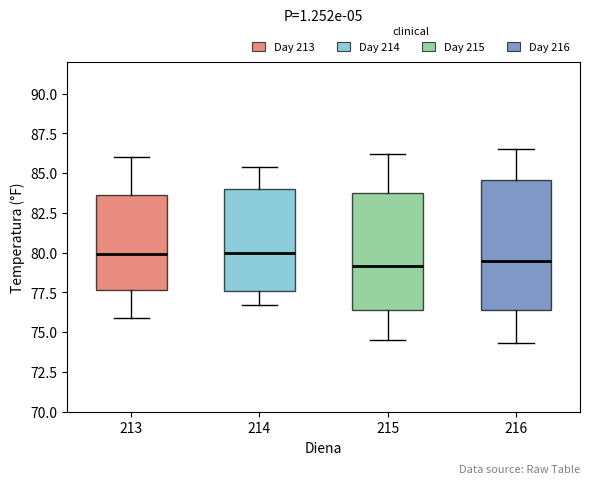

Reading left to right, transcribe this box plot: for each box, give where its median line is, the range the box spans, and where its two whiskers end, as read against the y-axis. The values are not printed on the chart, so give them approximately, as read against the axis.

213: median 80.0, box 77.5 to 83.5, whiskers 76.0 to 86.0
214: median 80.0, box 77.5 to 84.0, whiskers 76.5 to 85.5
215: median 79.0, box 76.5 to 84.0, whiskers 74.5 to 86.0
216: median 79.5, box 76.5 to 84.5, whiskers 74.5 to 86.5